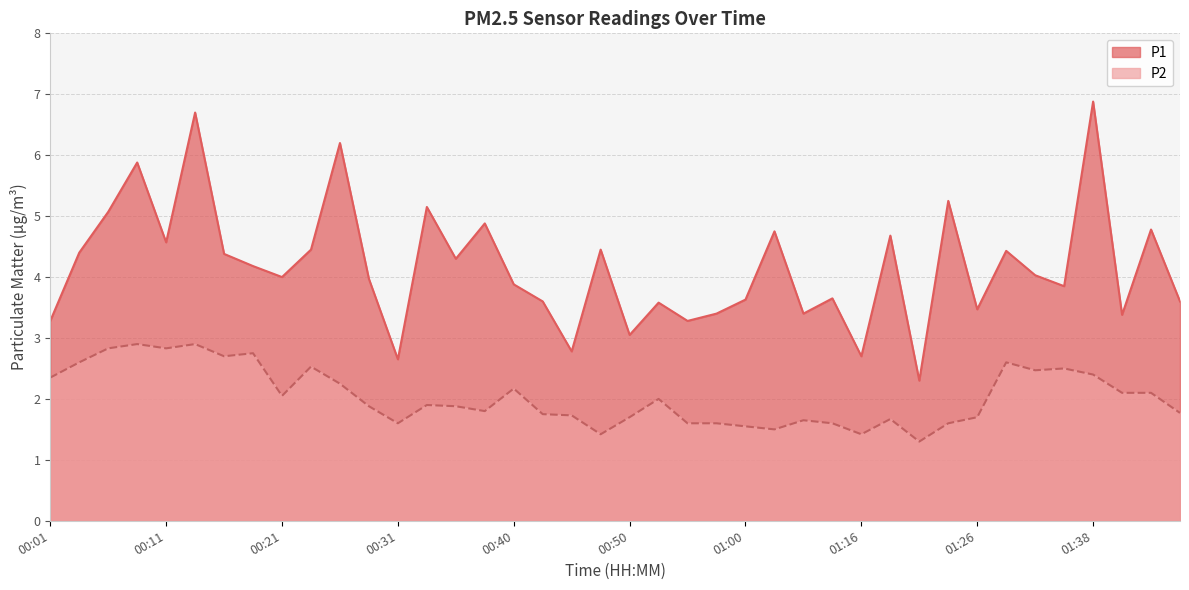

How many lines are shown in the chart?

2